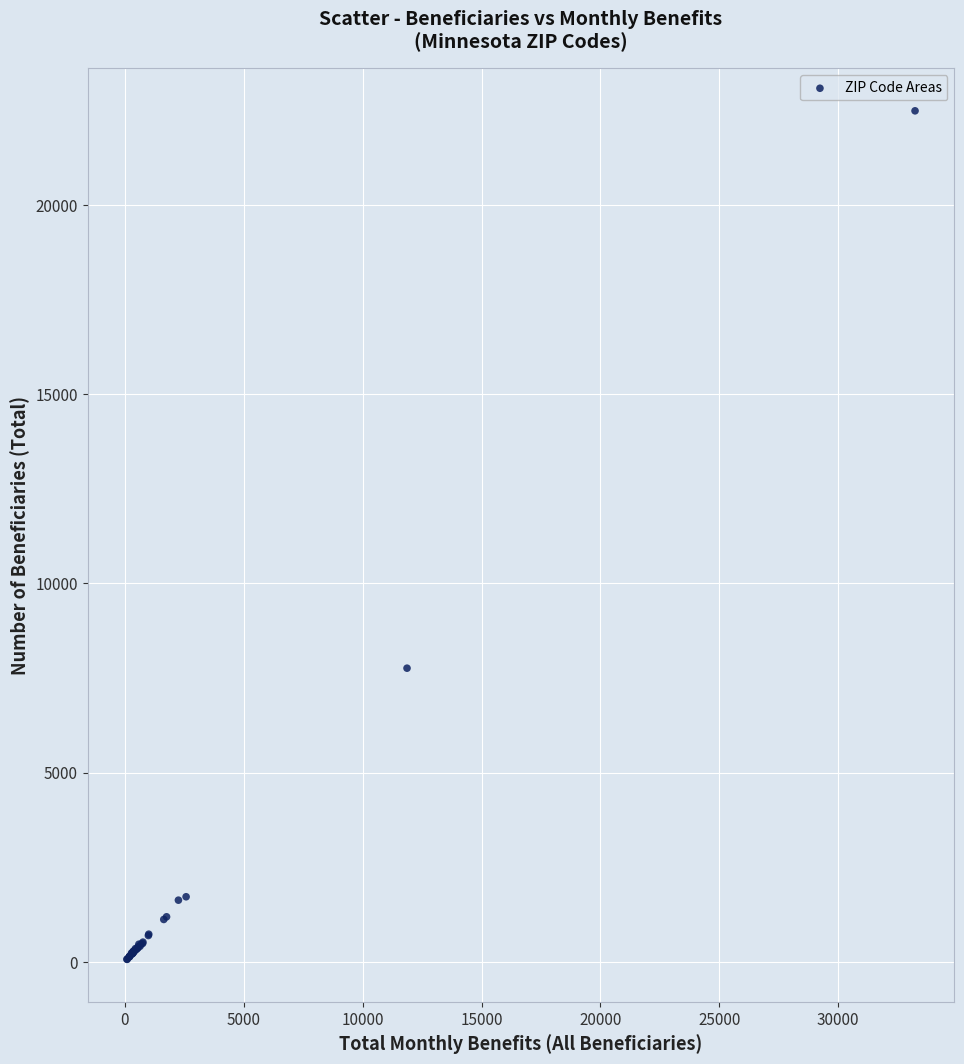

What Y value in the scatter plot is closest to 11280?

7760